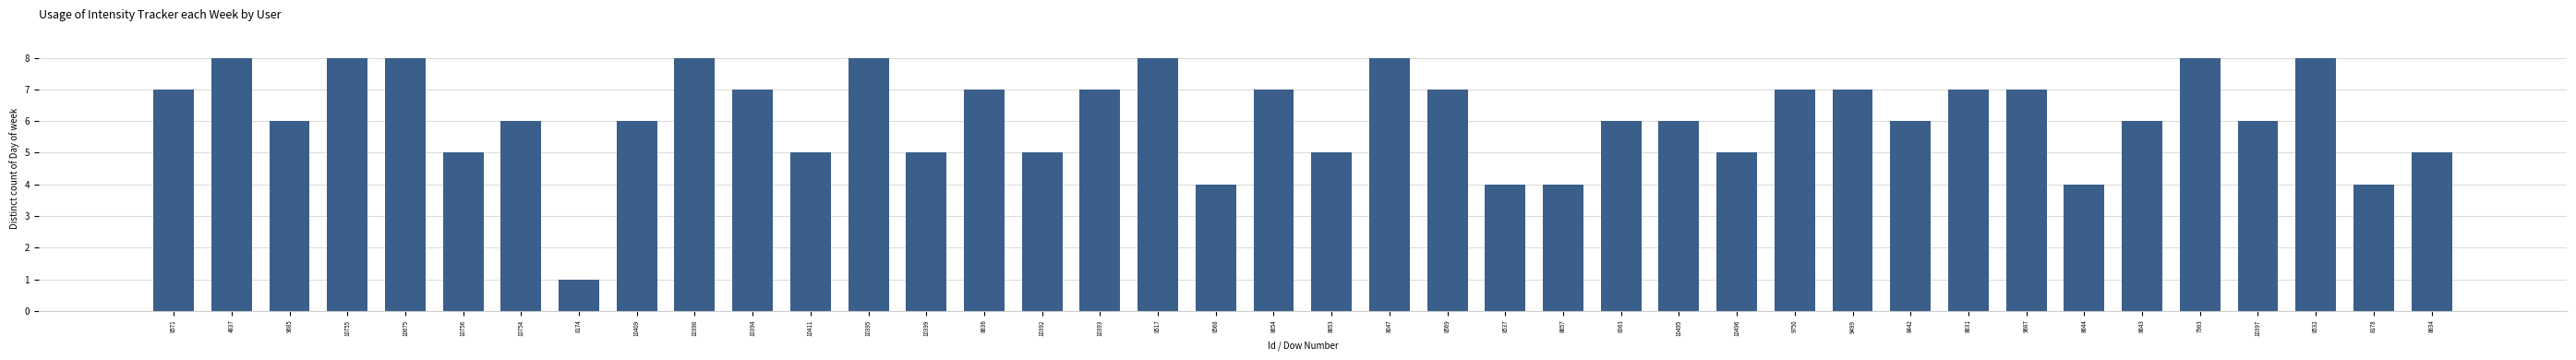

Count the number of data series in this chart.

1